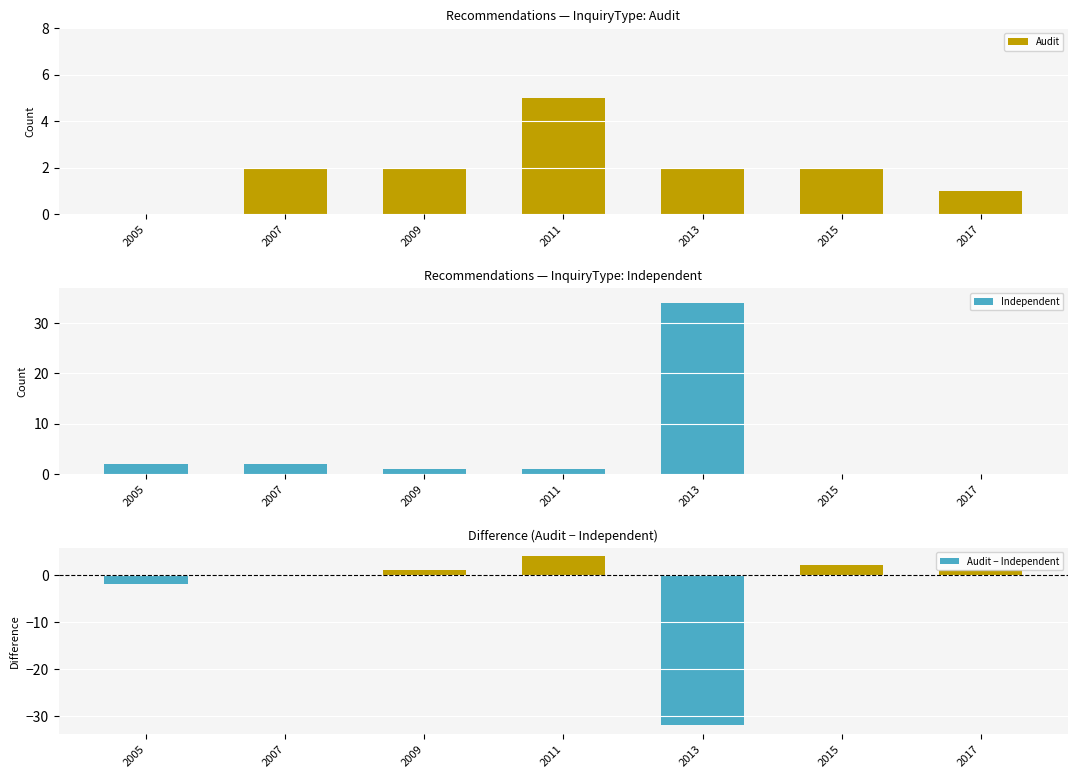

Rank the series at 2017 from lowest to highest value.

Independent, Audit, Audit − Independent